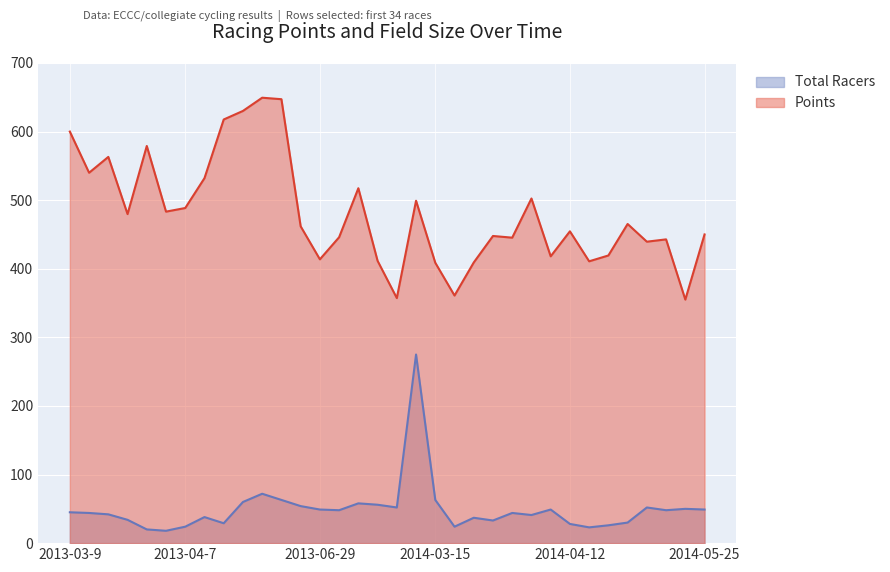

True or false: Points has more than 0 interior local peaks.

True